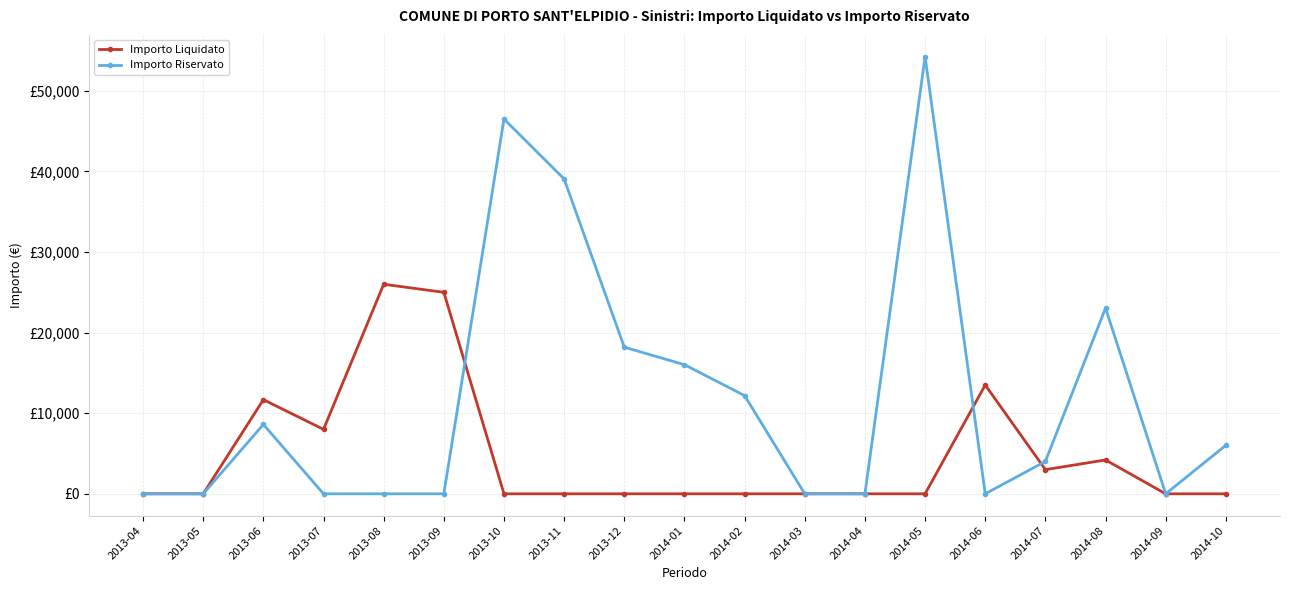

List the series in order of their overall mean, highest first.

Importo Riservato, Importo Liquidato